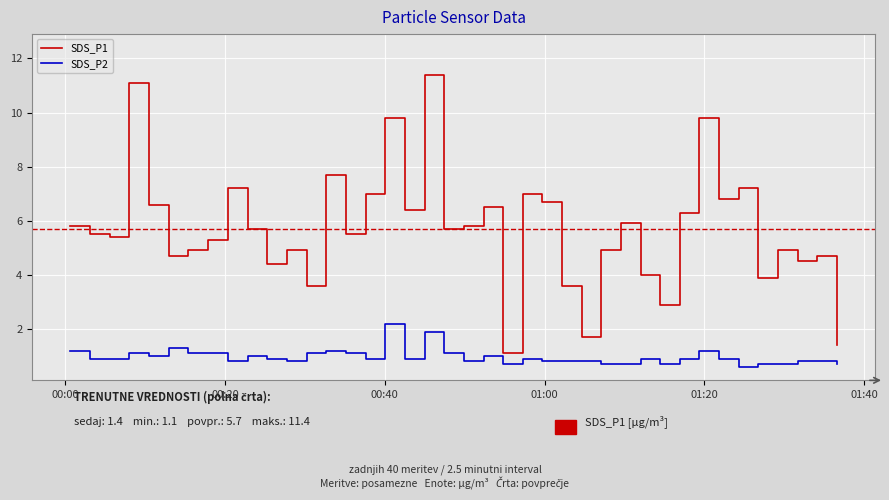

True or false: SDS_P2 and SDS_P1 cross at least once.

False